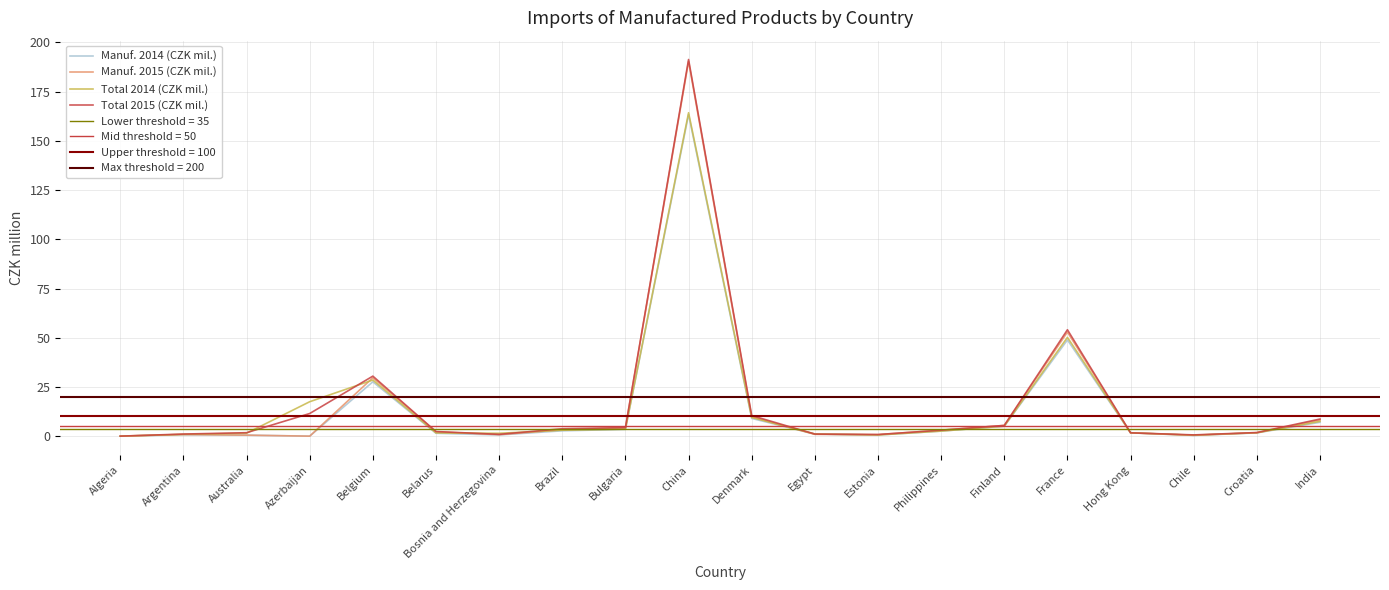

What is the value of the Total 2015 (CZK mil.) point at the 6th from the left?

2.4